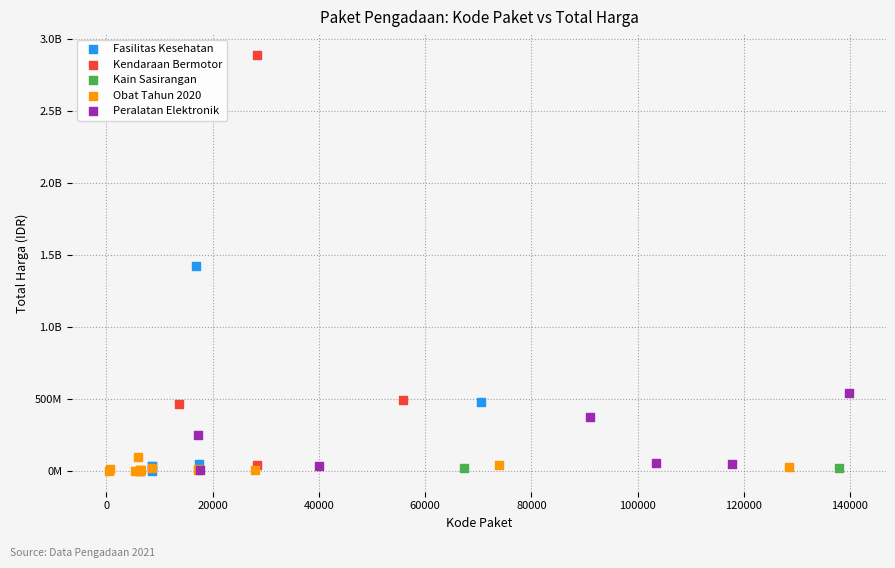

What are all the series names shown in the legend?

Fasilitas Kesehatan, Kendaraan Bermotor, Kain Sasirangan, Obat Tahun 2020, Peralatan Elektronik